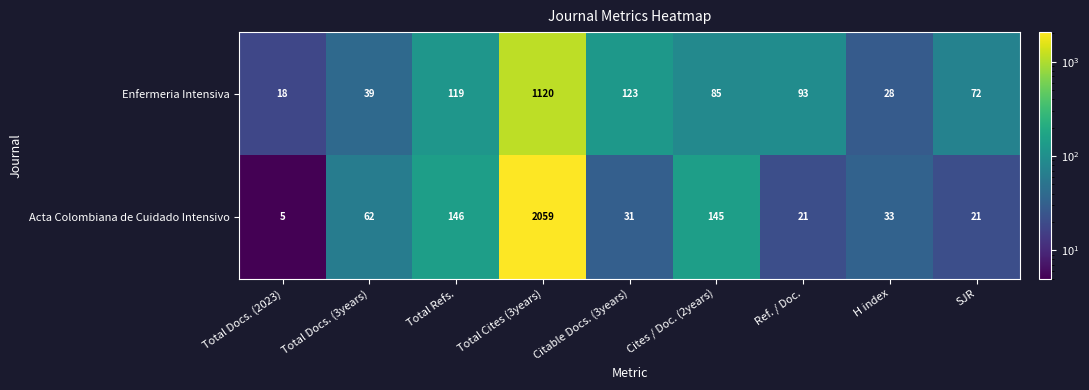

What is the smallest value displayed?

5